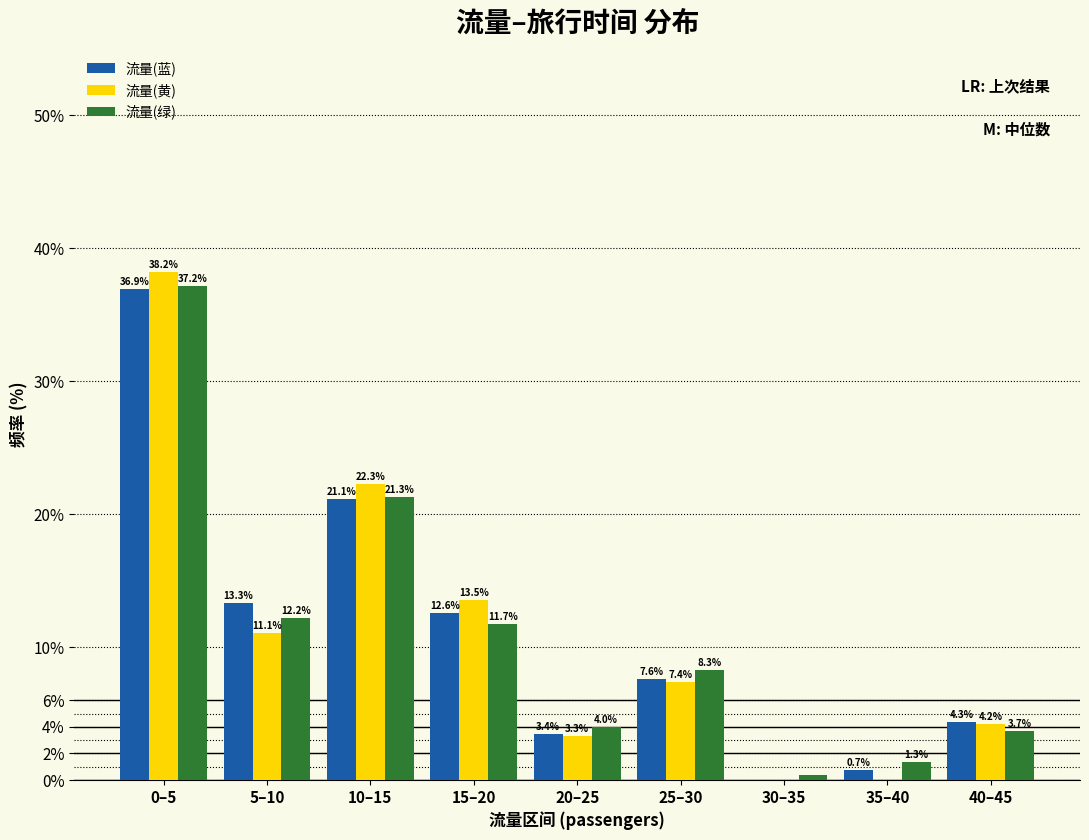

What is the sum of the 流量(蓝) values at 10–15 and 5–10?

34.4